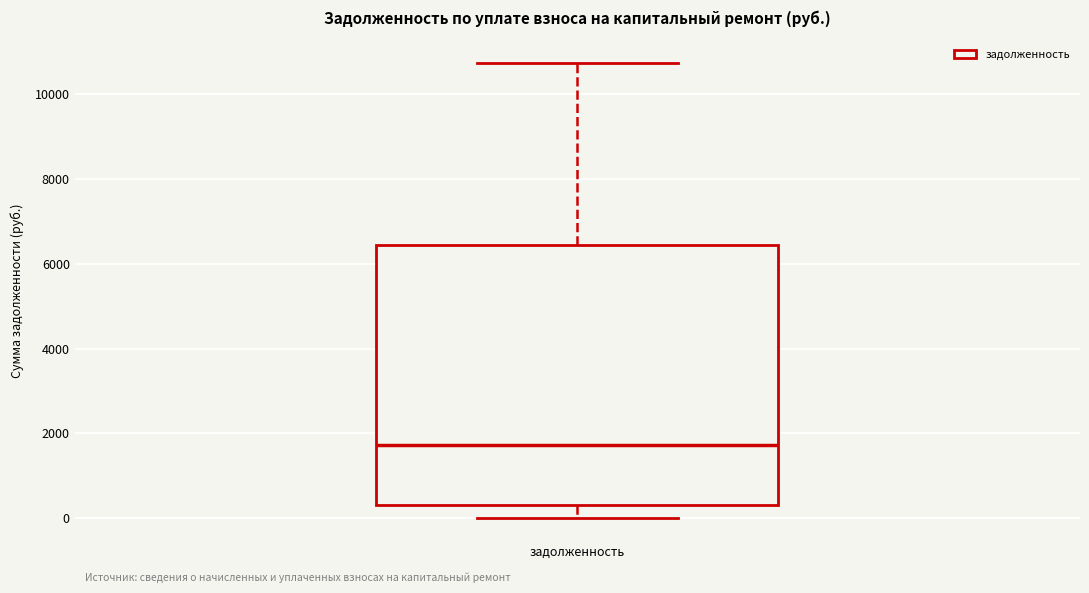

Where is the lower edge of the box for задолженность on the y-axis? The values are not printed on the chart, so give them approximately, as read against the axis.

400